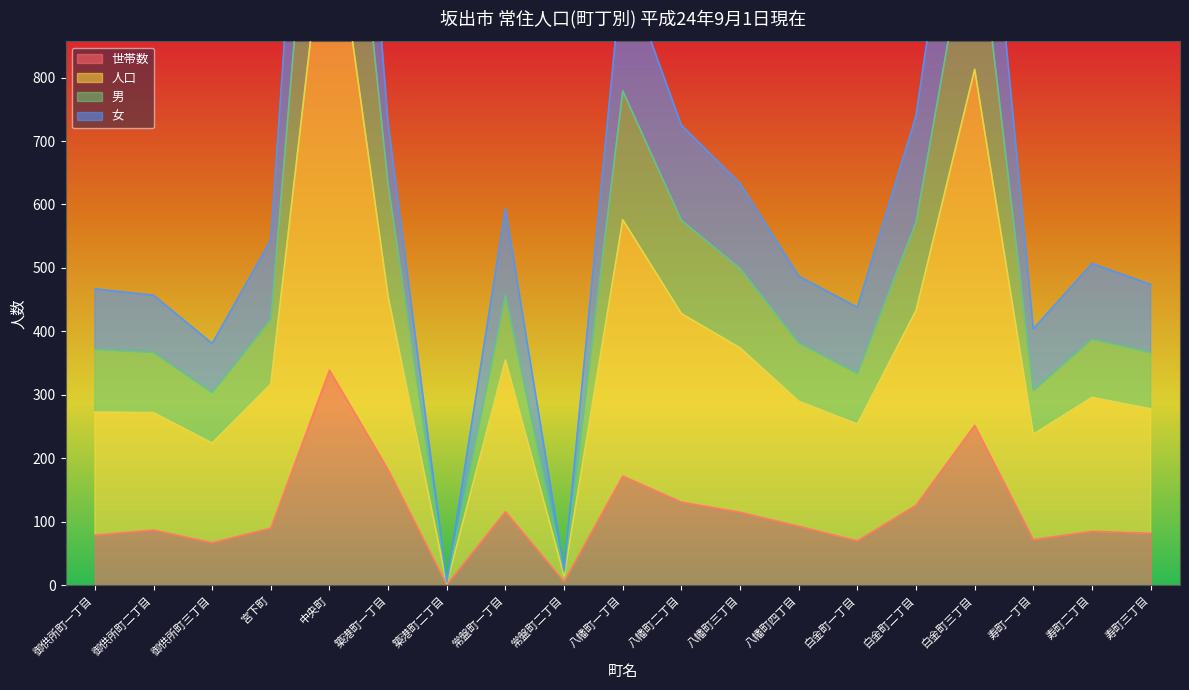

Which series has the largest range (max minus min)?

人口